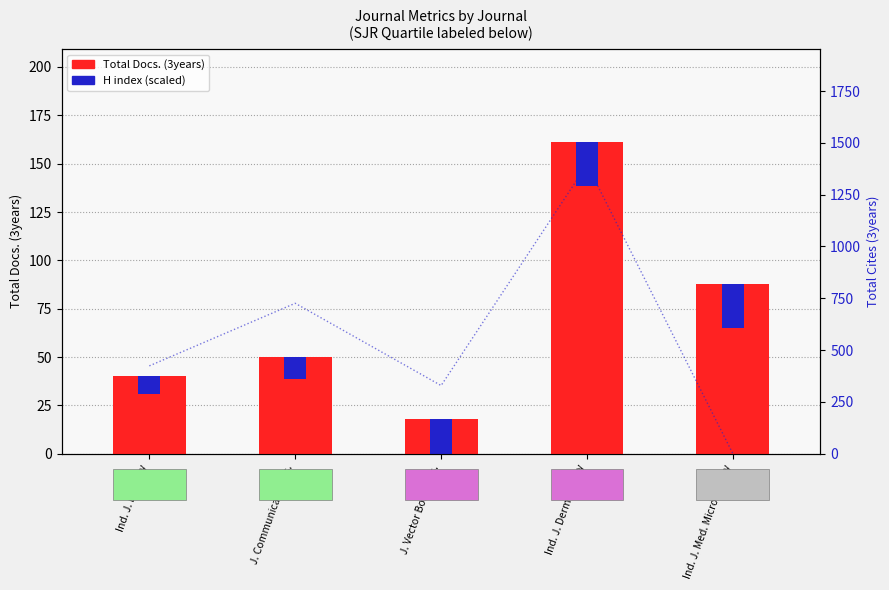

How many values in the Total Cites (3years) series exceed 424?

2